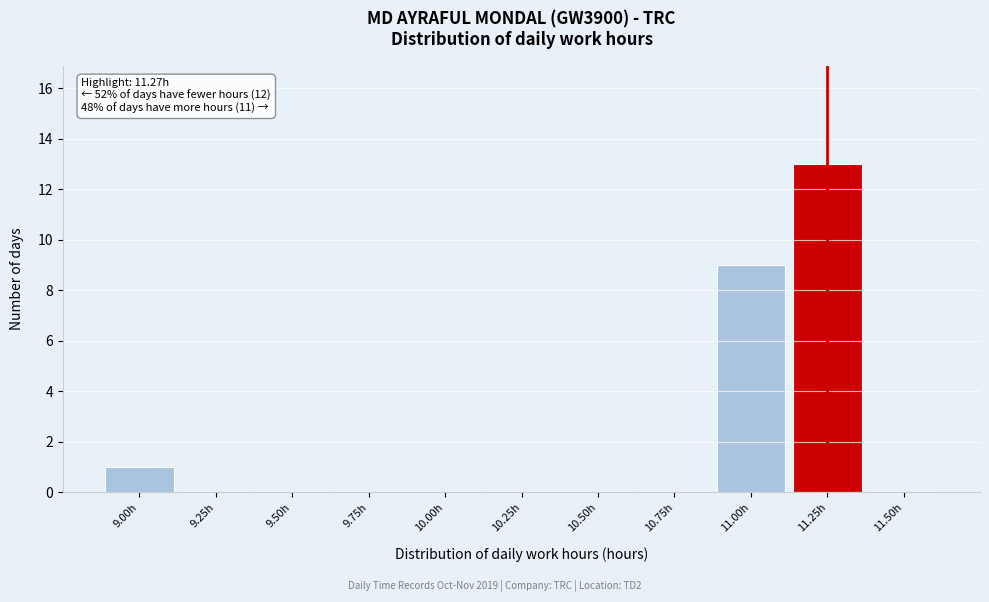

Reading left to right, what are all the values shown in this chart?

9.00h=1	9.25h=0	9.50h=0	9.75h=0	10.00h=0	10.25h=0	10.50h=0	10.75h=0	11.00h=9	11.25h=13	11.50h=0